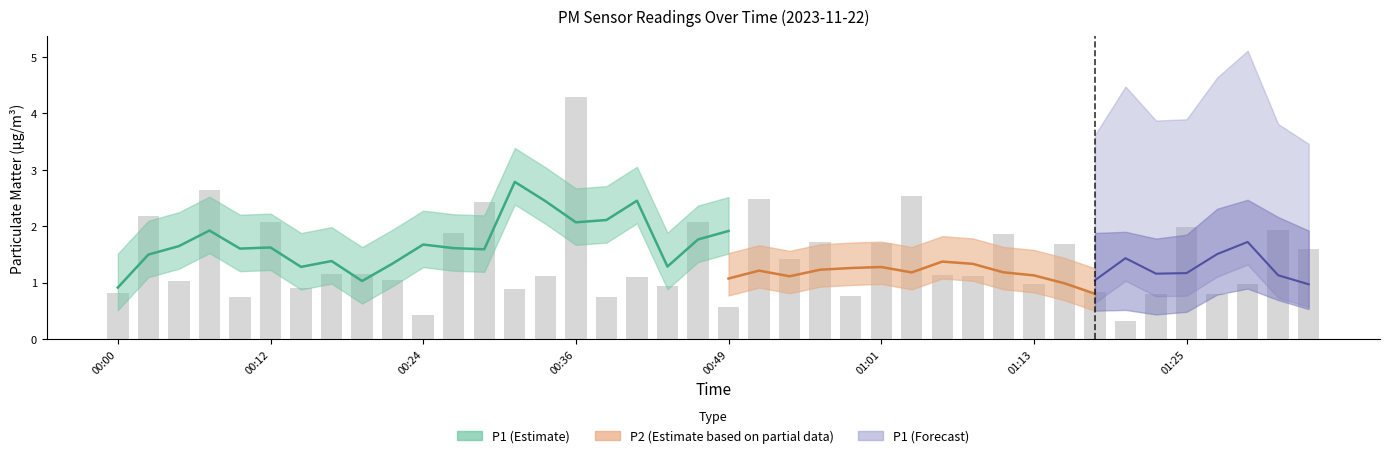

What is the label of the 4th bar from the left?

00:07